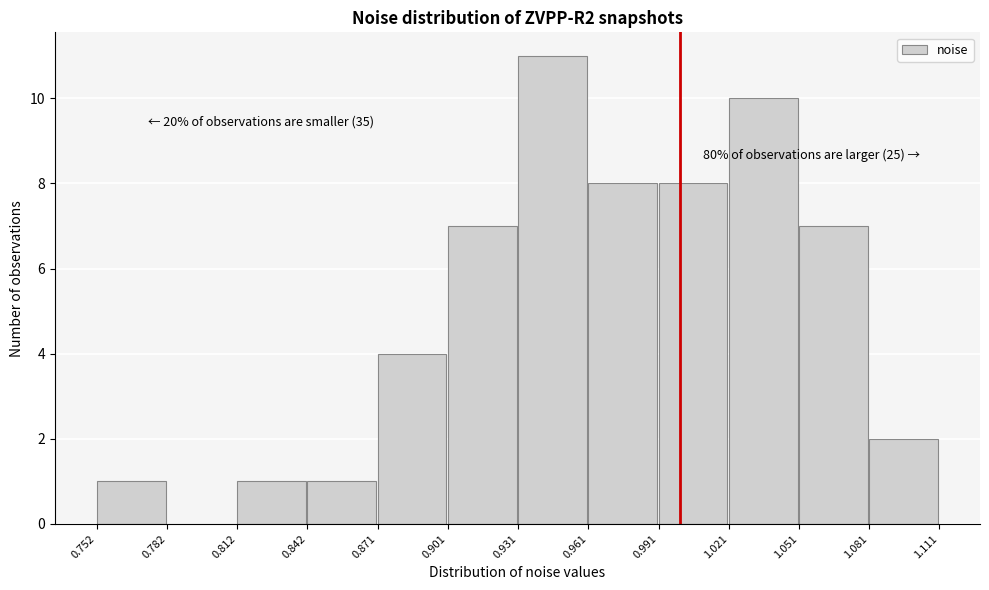

Over which range of the x-axis is the bar tallest?

0.931 to 0.961